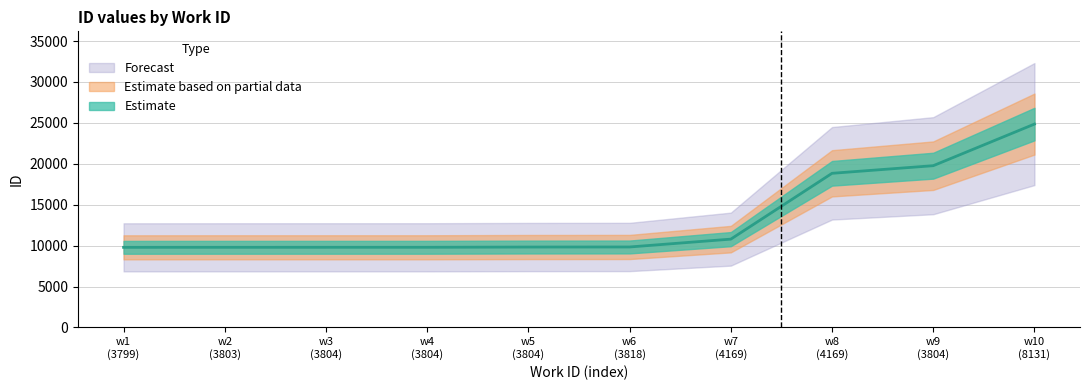

True or false: id_mid and id_lower intersect in this chart.

False